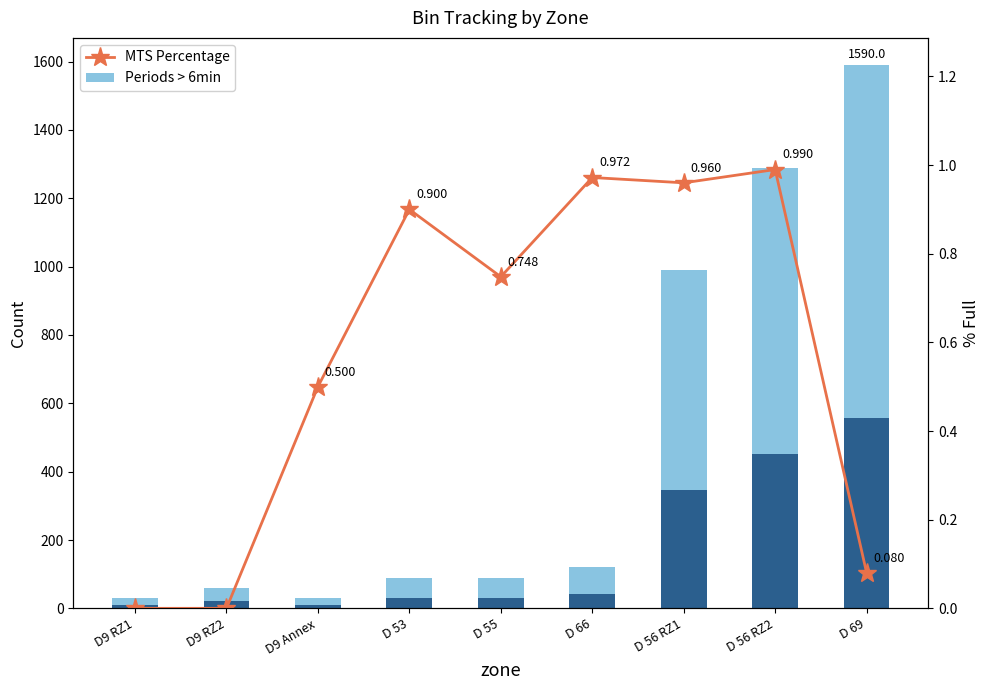

Which category has the lowest value in the Periods > 6min series?

D9 RZ1